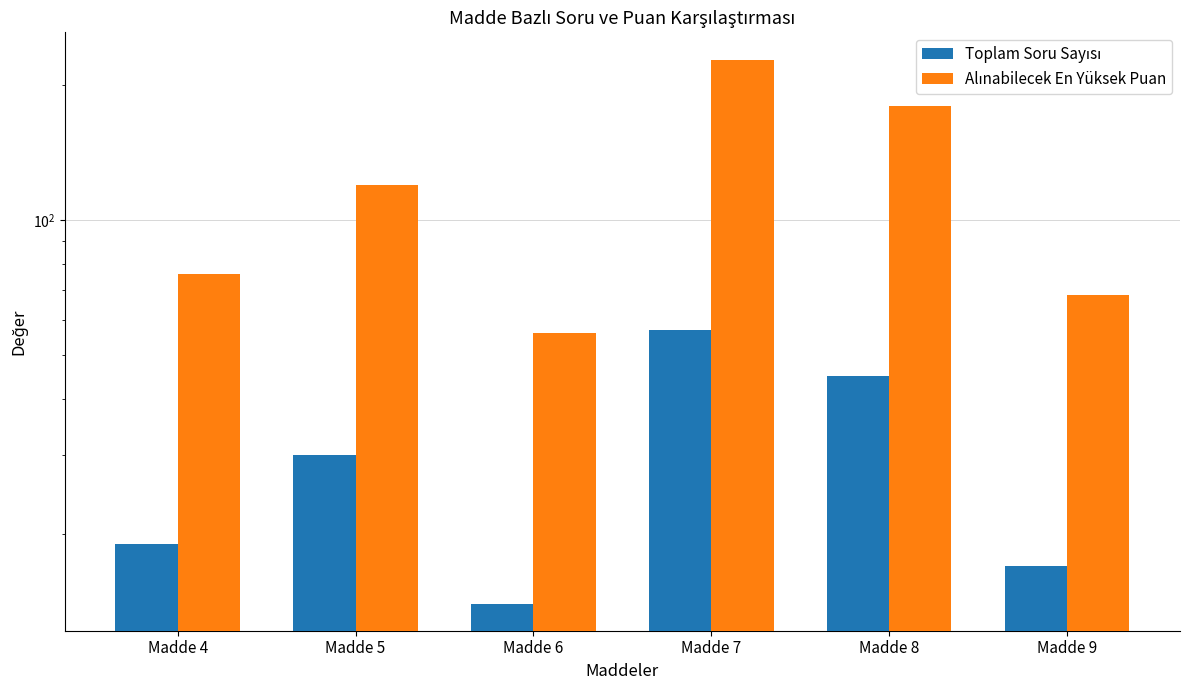

At Madde 8, list the series in order from smallest to largest.

Toplam Soru Sayısı, Alınabilecek En Yüksek Puan